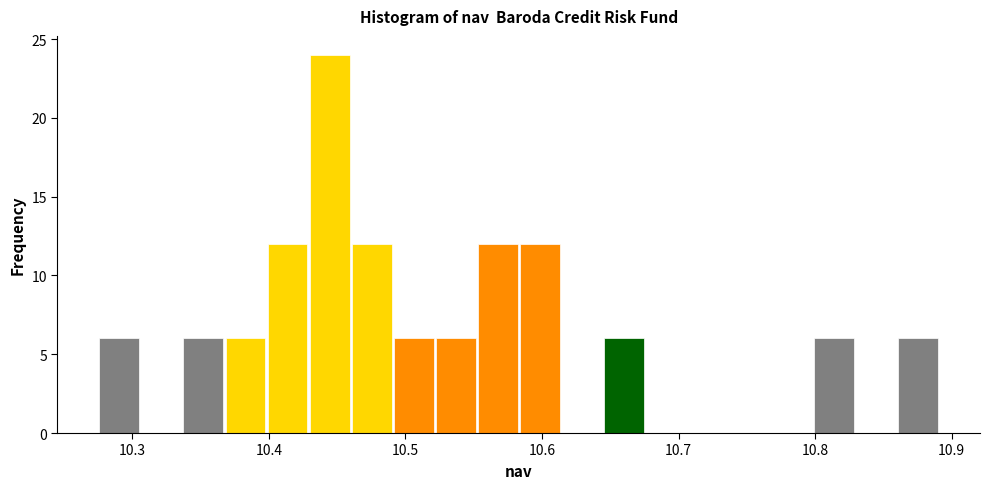

Around what value on the x-axis is the tallest bar? Give the approximate position of its centre, as read against the axis.

10.44